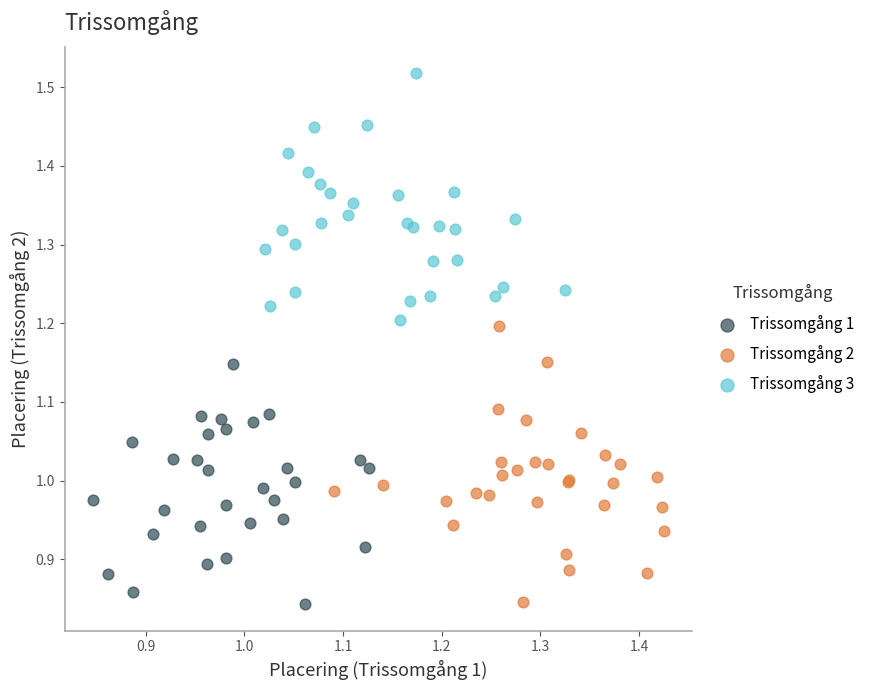

Which series contains the highest Y value?

Trissomgång 3